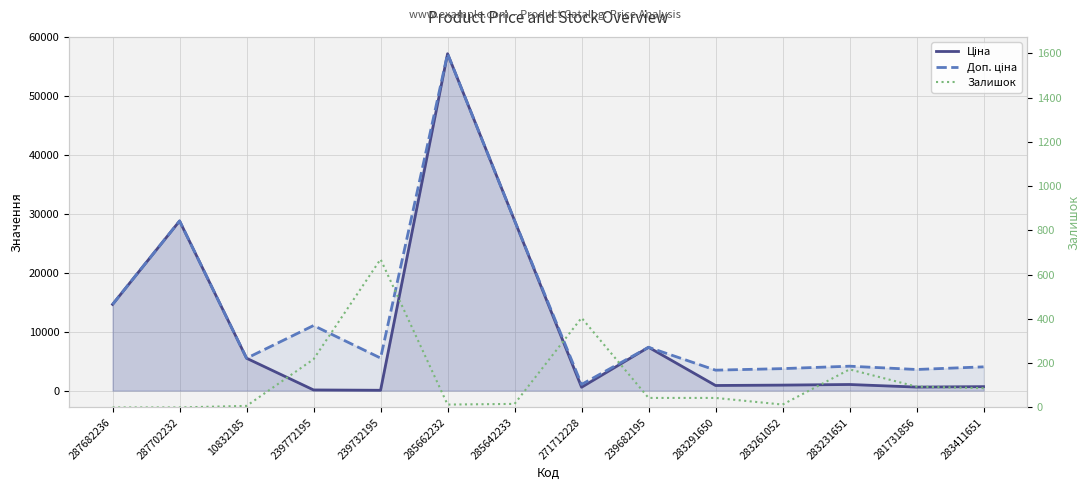

What is the spread (max minus min) of values at 239772195?

10944.5